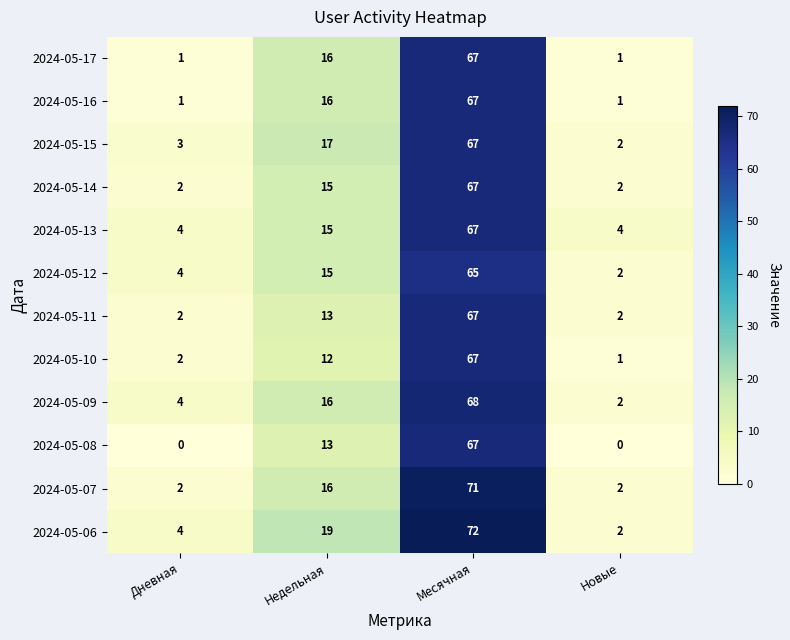

What is the difference between the second highest and second lowest values in the 2024-05-08 series?

13